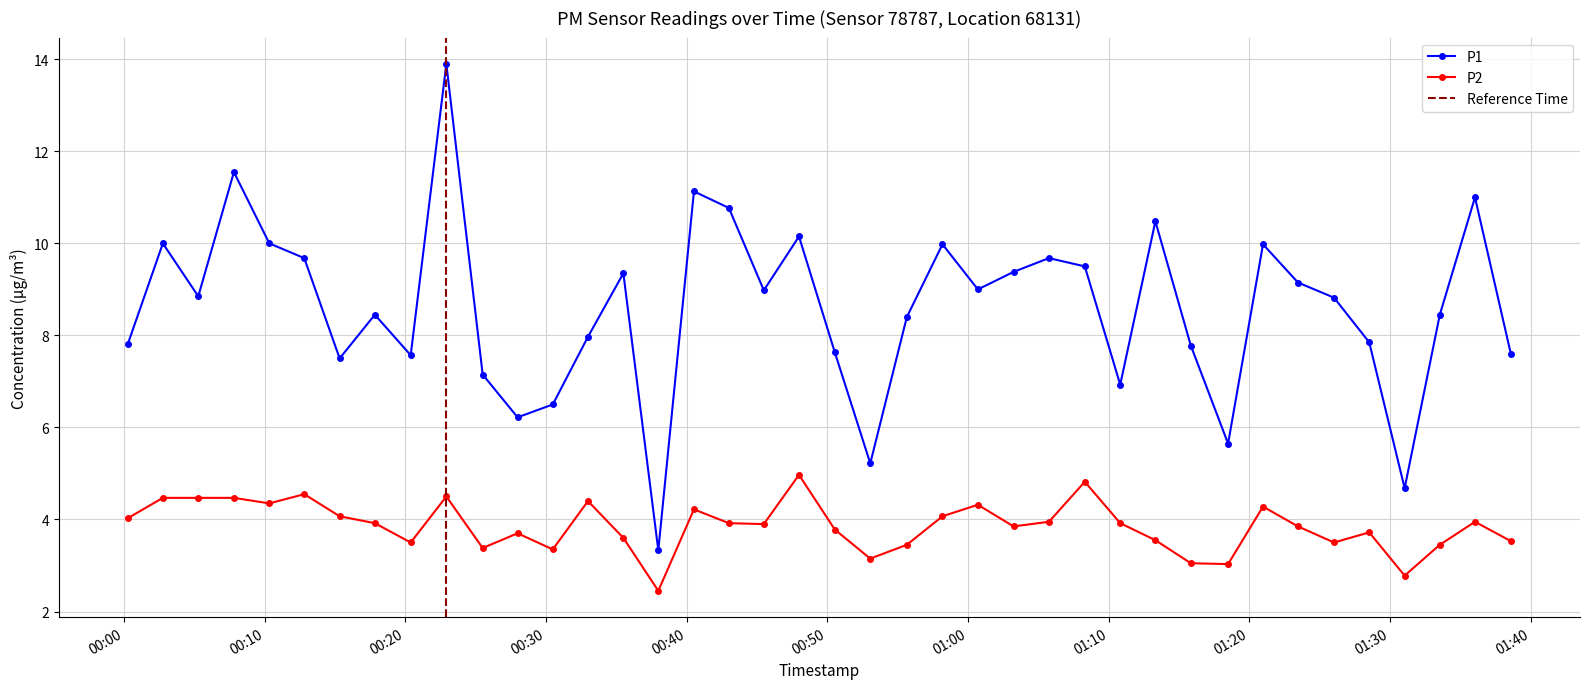

Reading left to right, what are all the values shown in this chart?

P1: 7.8	10.0	8.8	11.6	10.0	9.7	7.5	8.4	7.6	13.9	7.2	6.2	6.5	8.0	9.3	3.3	11.1	10.8	9.0	10.2	7.6	5.2	8.4	10.0	9.0	9.4	9.7	9.5	6.9	10.5	7.8	5.7	10.0	9.2	8.8	7.8	4.7	8.4	11.0	7.6
P2: 4.0	4.5	4.5	4.5	4.3	4.5	4.1	3.9	3.5	4.5	3.4	3.7	3.4	4.4	3.6	2.5	4.2	3.9	3.9	5.0	3.8	3.1	3.5	4.1	4.3	3.9	4.0	4.8	3.9	3.5	3.0	3.0	4.3	3.9	3.5	3.7	2.8	3.5	4.0	3.5